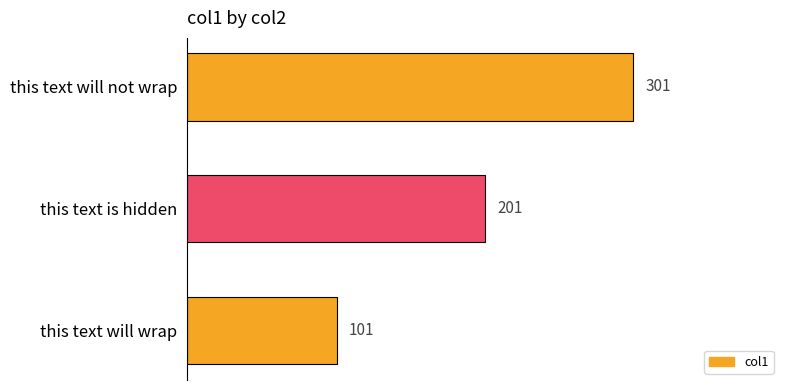

Where is the data nearest to the value 201?

this text is hidden